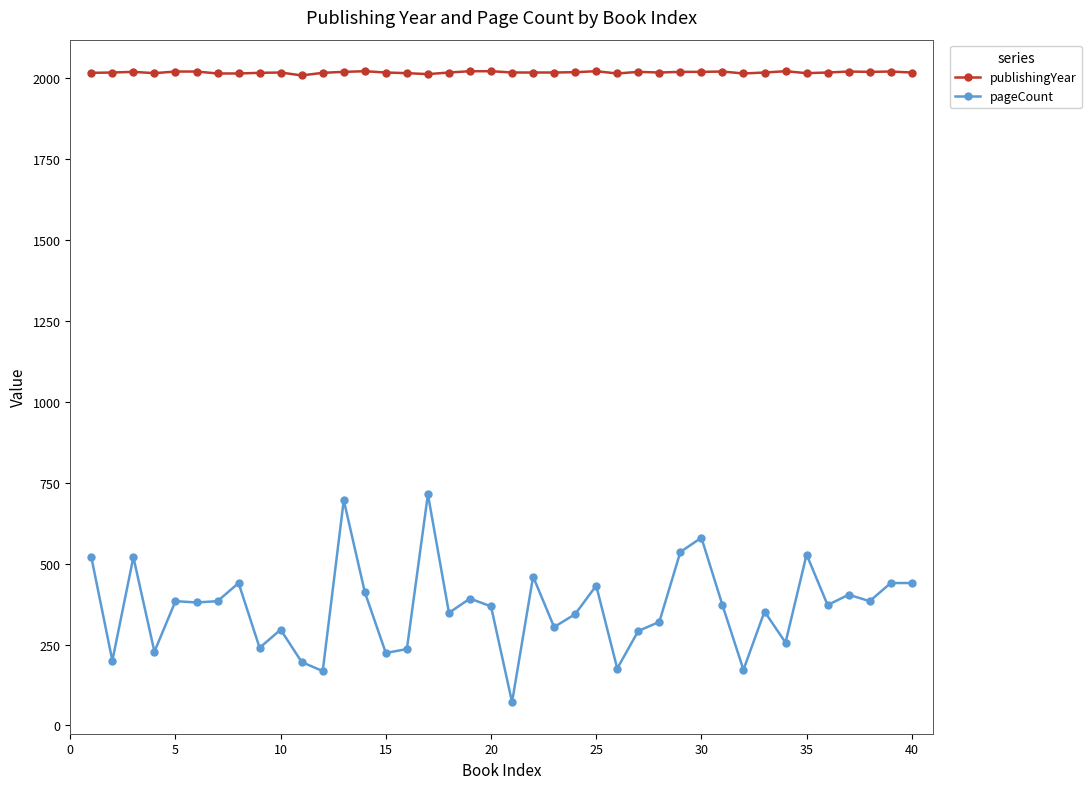

True or false: publishingYear has more than 2 points higher than both neighbors.

True